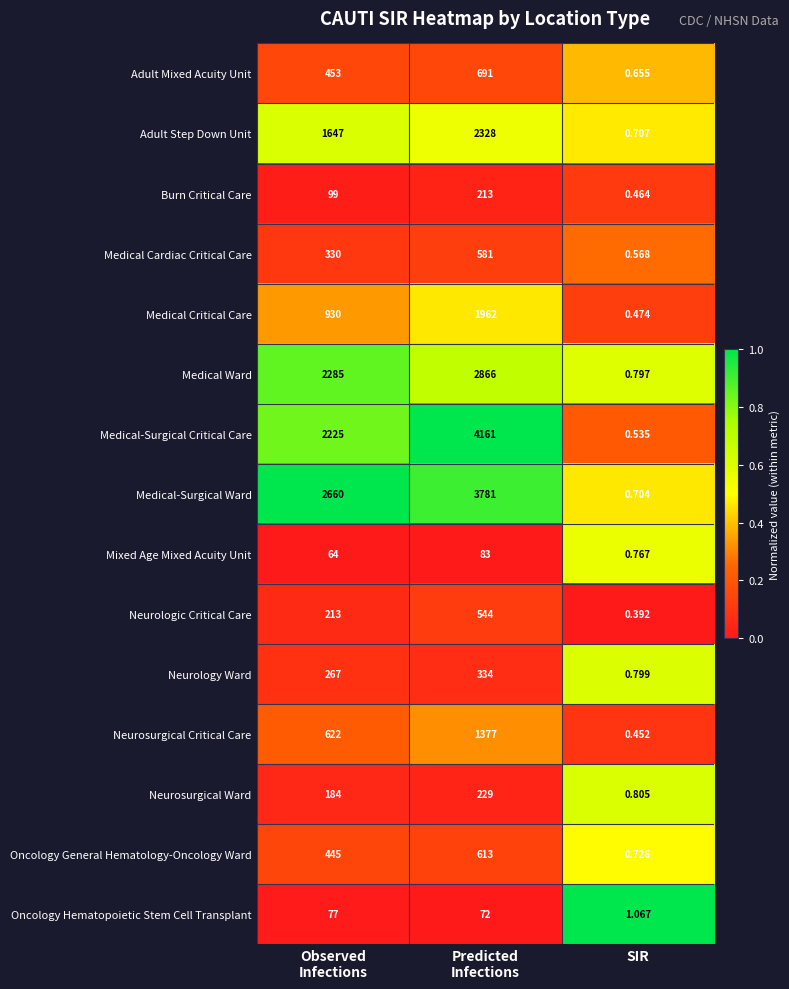

Count the number of data series in this chart.

15